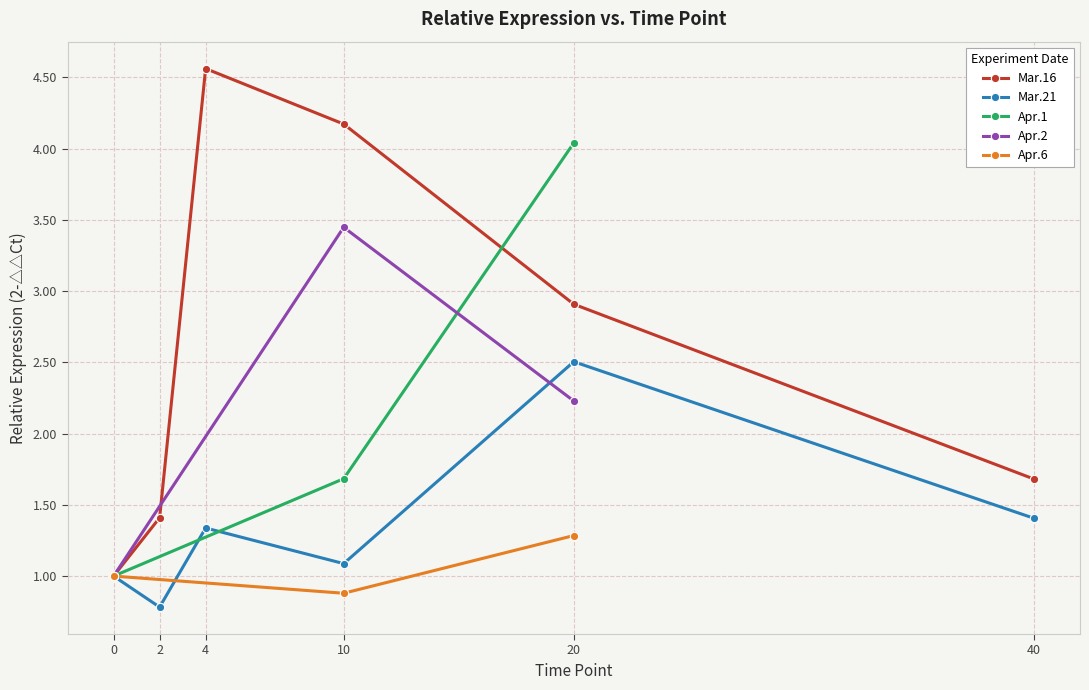

How many data points in Apr.2 are above 2?

2